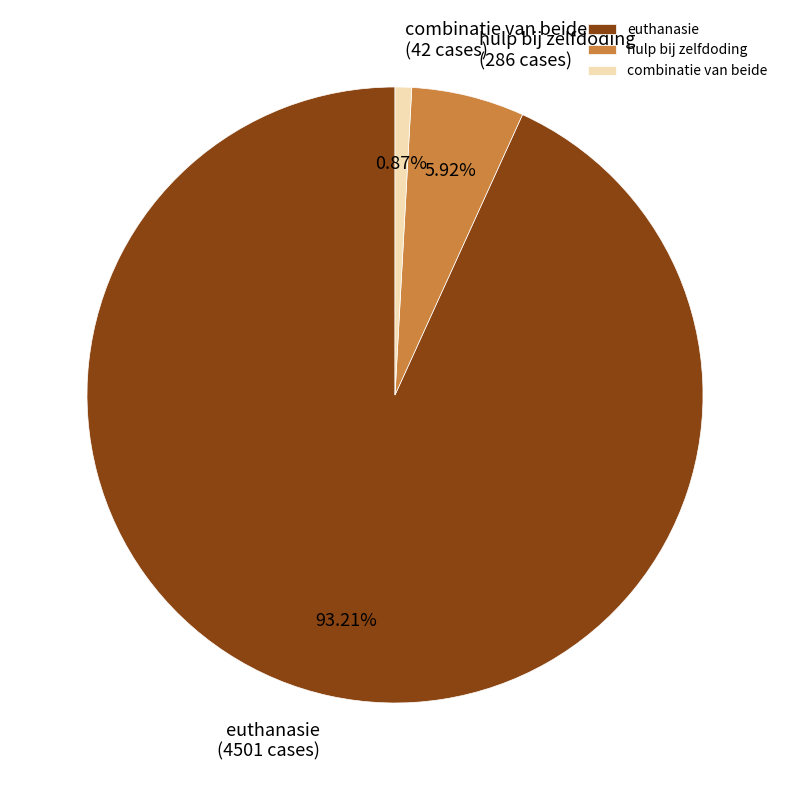

What is the majority slice?

euthanasie